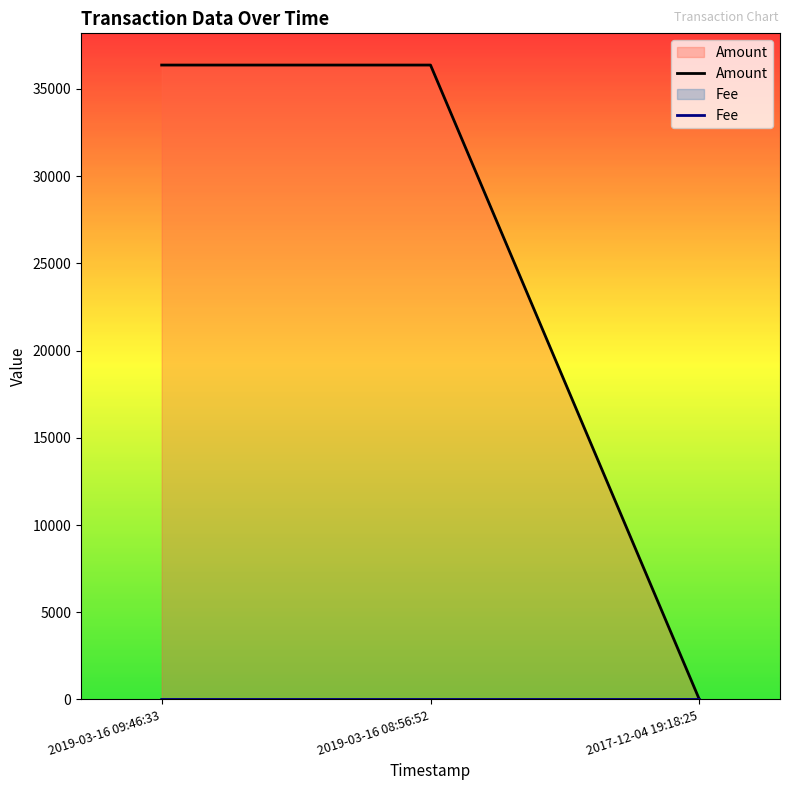

At which category is the sum across all series the highest?

2019-03-16 09:46:33